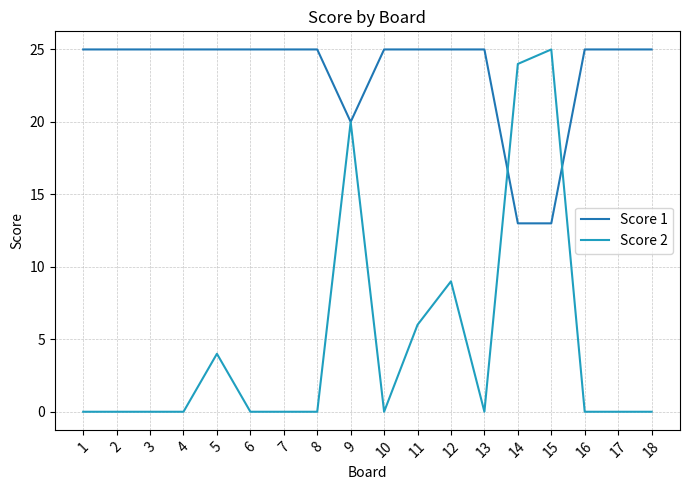

Rank the series at 5 from lowest to highest value.

Score 2, Score 1